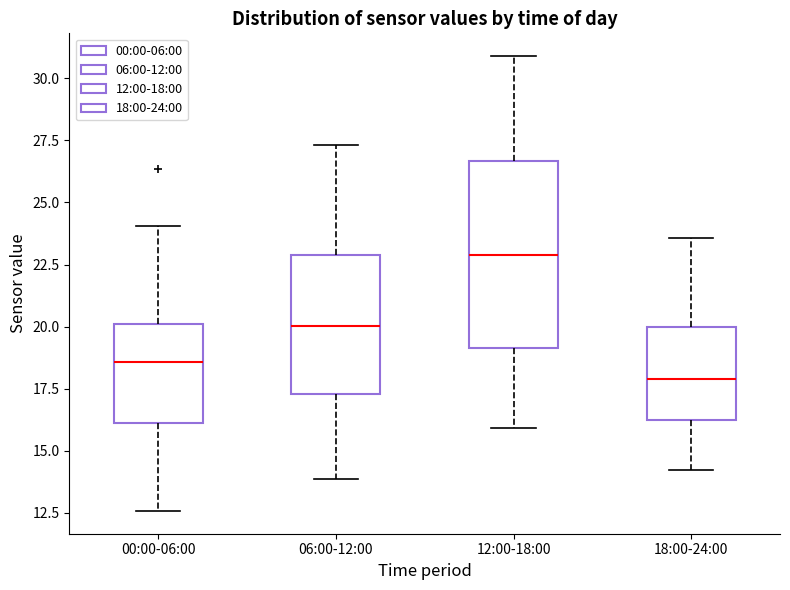

Where is the lower edge of the box for 06:00-12:00 on the y-axis? The values are not printed on the chart, so give them approximately, as read against the axis.

17.5